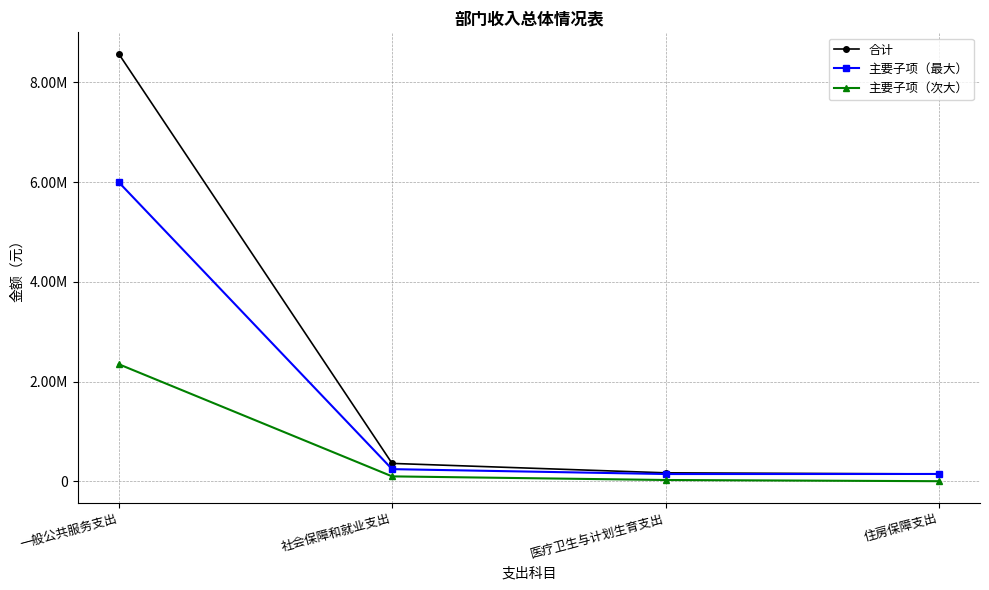

Rank the series by their maximum value, from lowest to highest.

主要子项（次大）, 主要子项（最大）, 合计